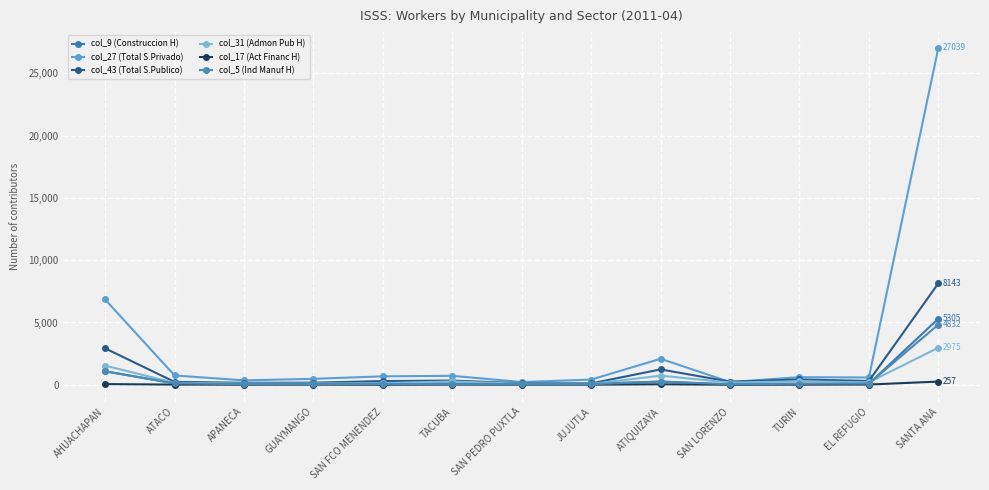

In col_5 (Ind Manuf H), how many points are higher than both neighbors (excluding endpoints)?

1